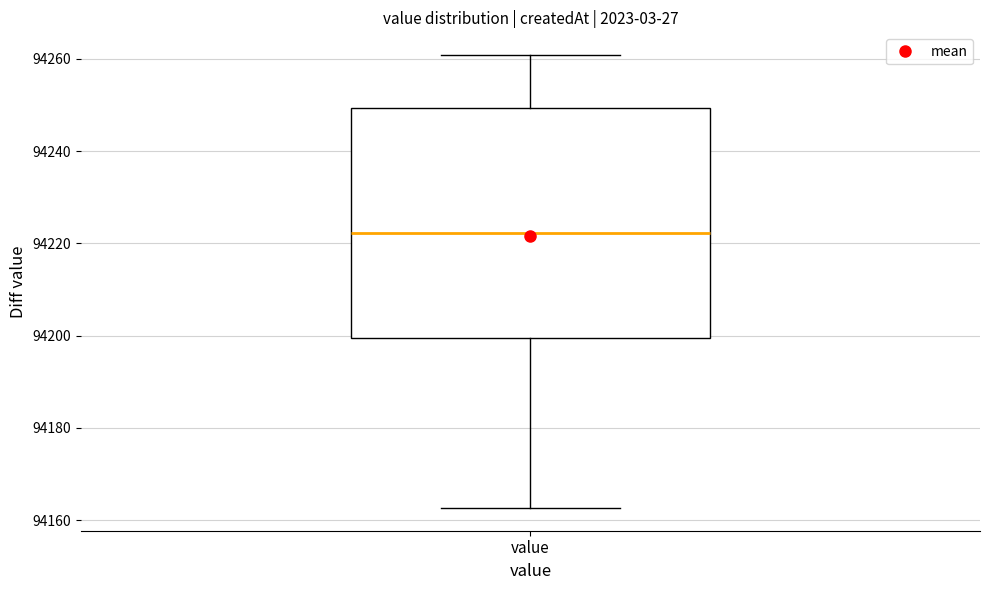

Where does the upper whisker of the box for value end on the y-axis? The values are not printed on the chart, so give them approximately, as read against the axis.

94260